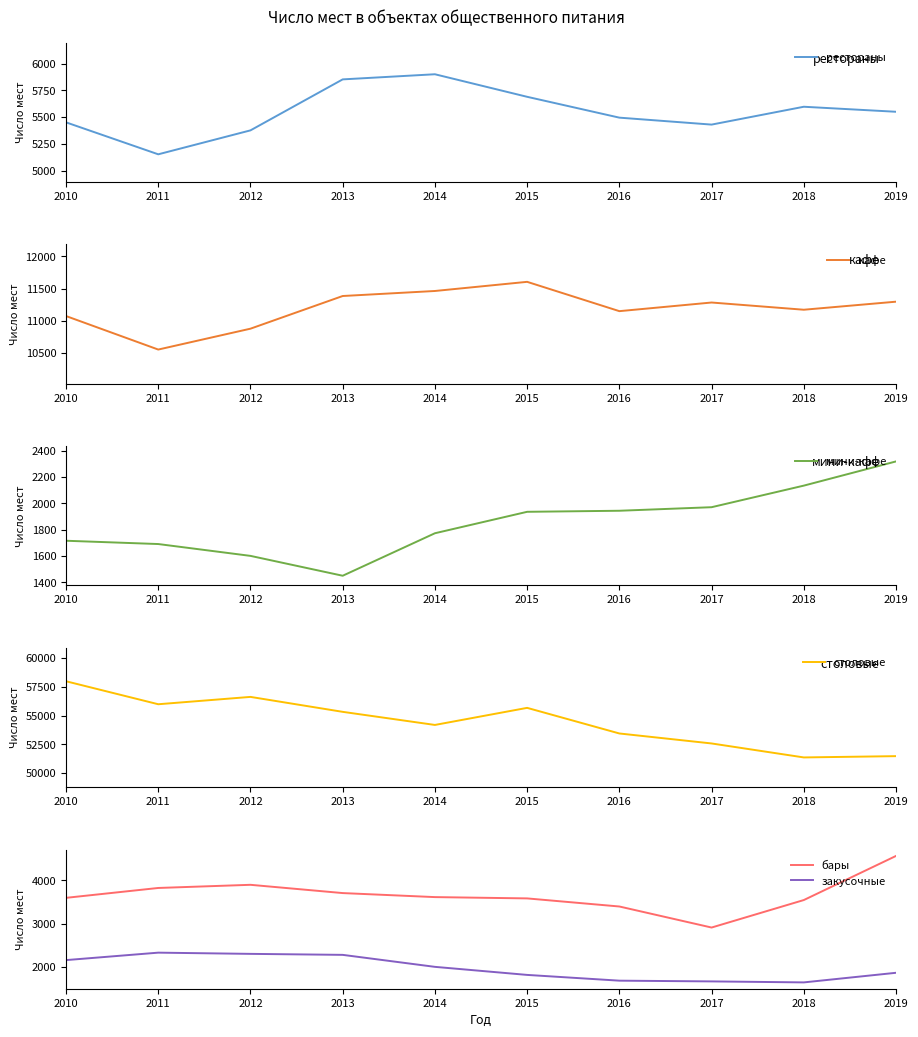

True or false: мини-кафе and столовые cross at least once.

False